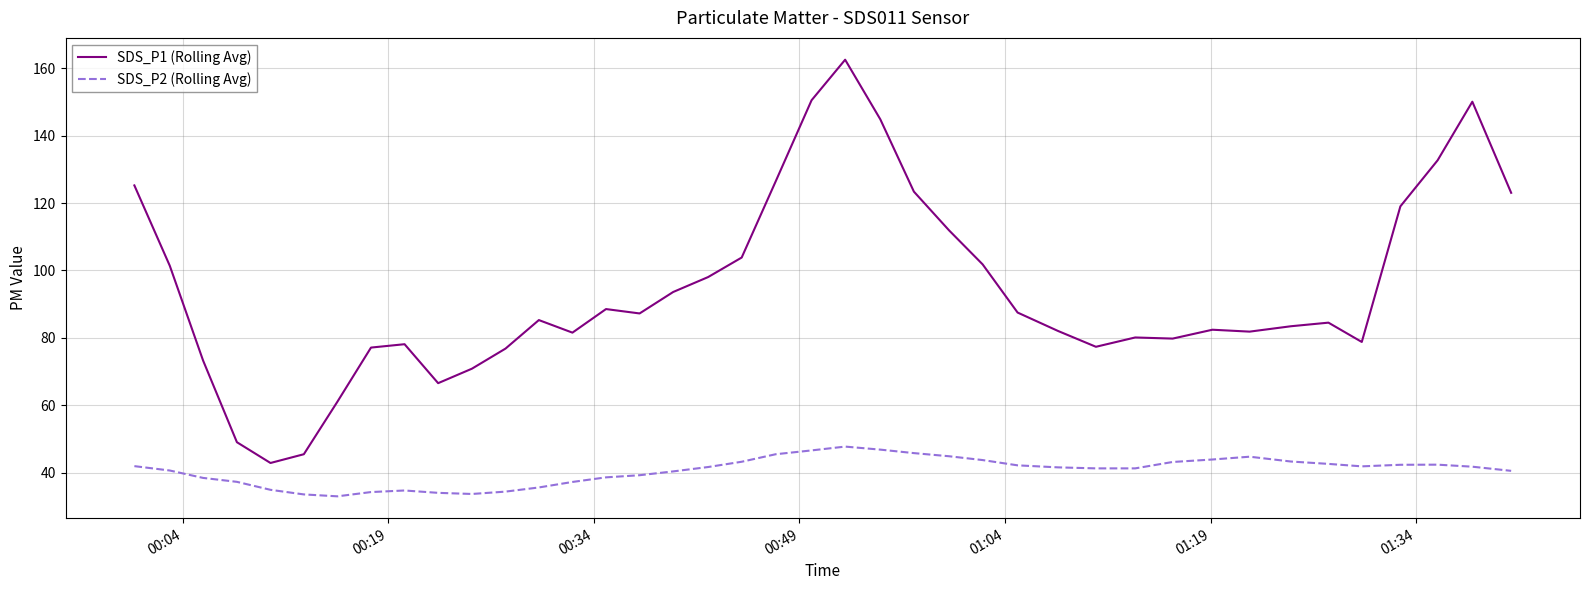

List the series in order of their peak value, highest first.

SDS_P1 (Rolling Avg), SDS_P2 (Rolling Avg)